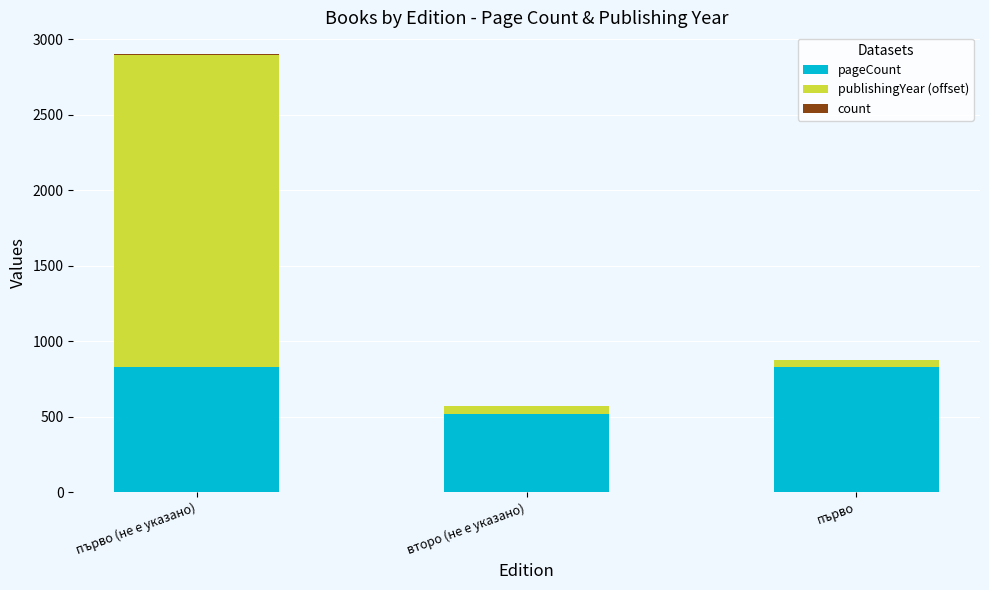

At which category is the sum across all series the highest?

първо (не е указано)